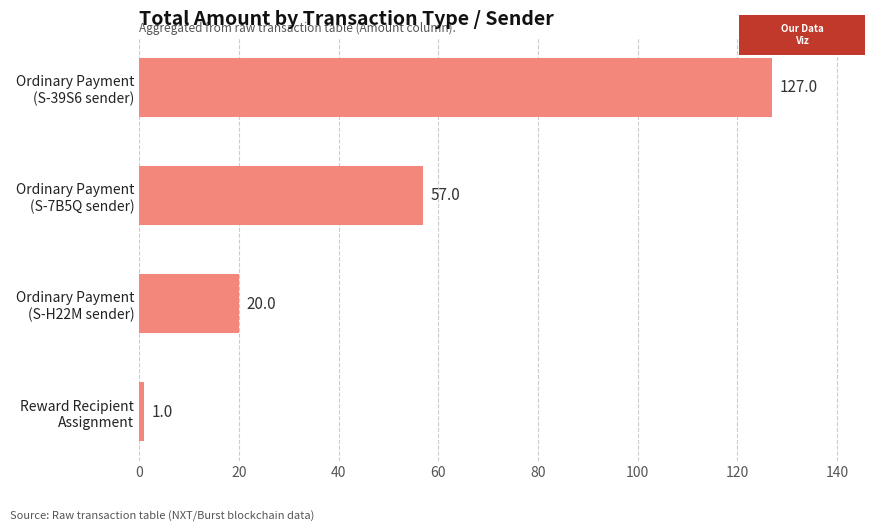

At which category does the chart reach its minimum across all series?

Reward Recipient
Assignment